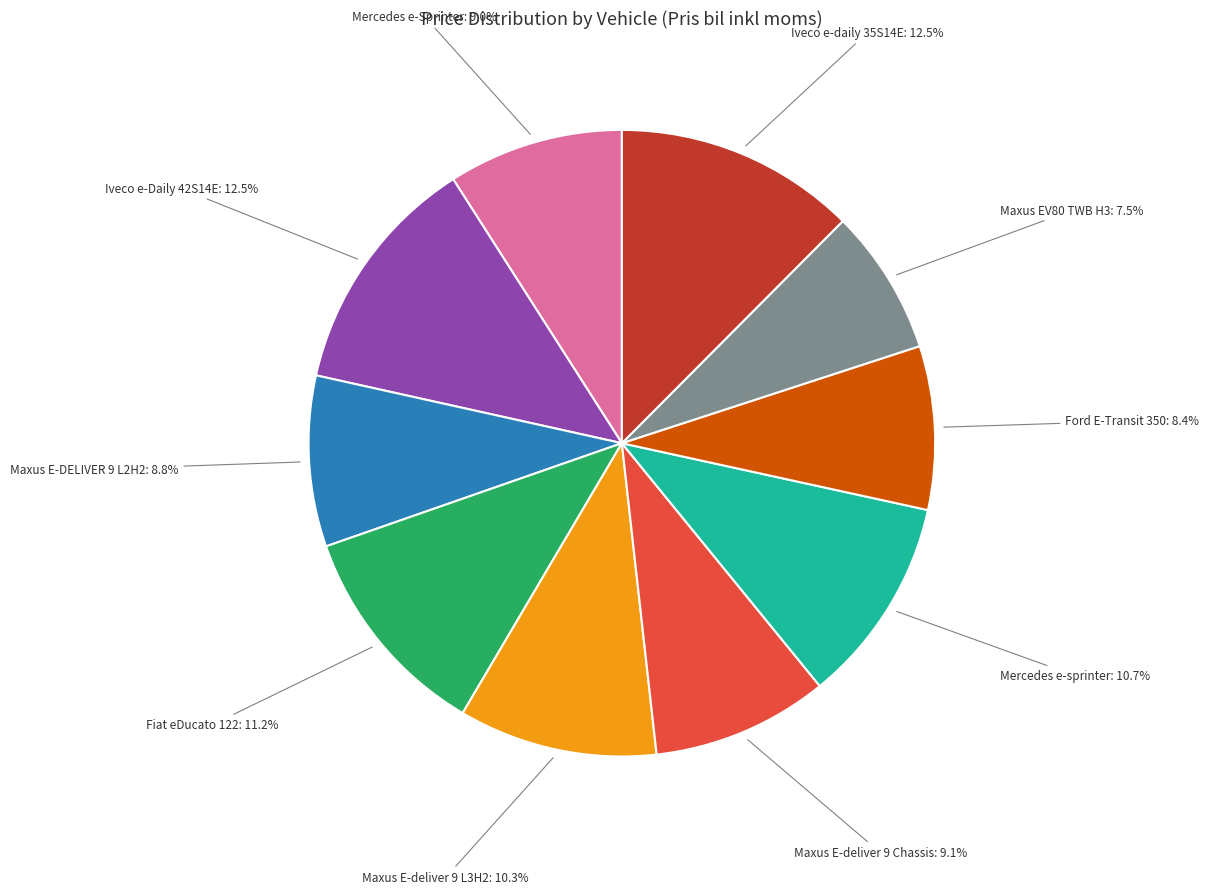

What is the smallest slice in the pie chart?

Maxus EV80 TWB H3